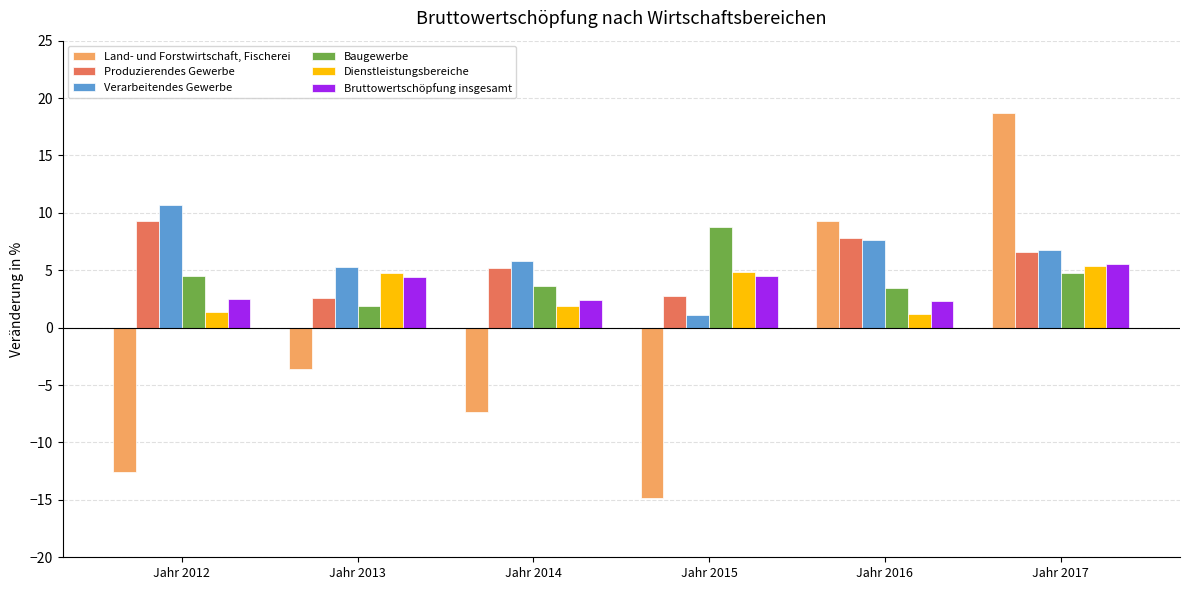

At which category is the sum across all series the highest?

Jahr 2017